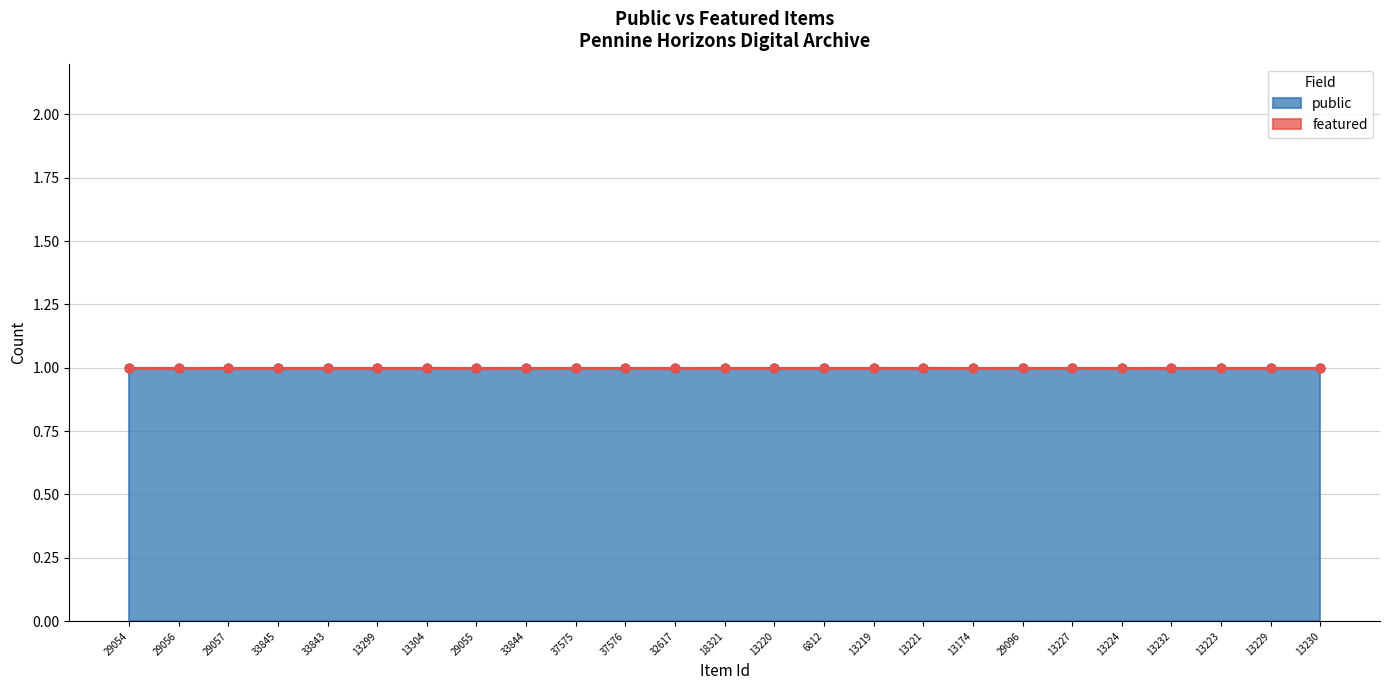

What are all the series names shown in the legend?

public, featured